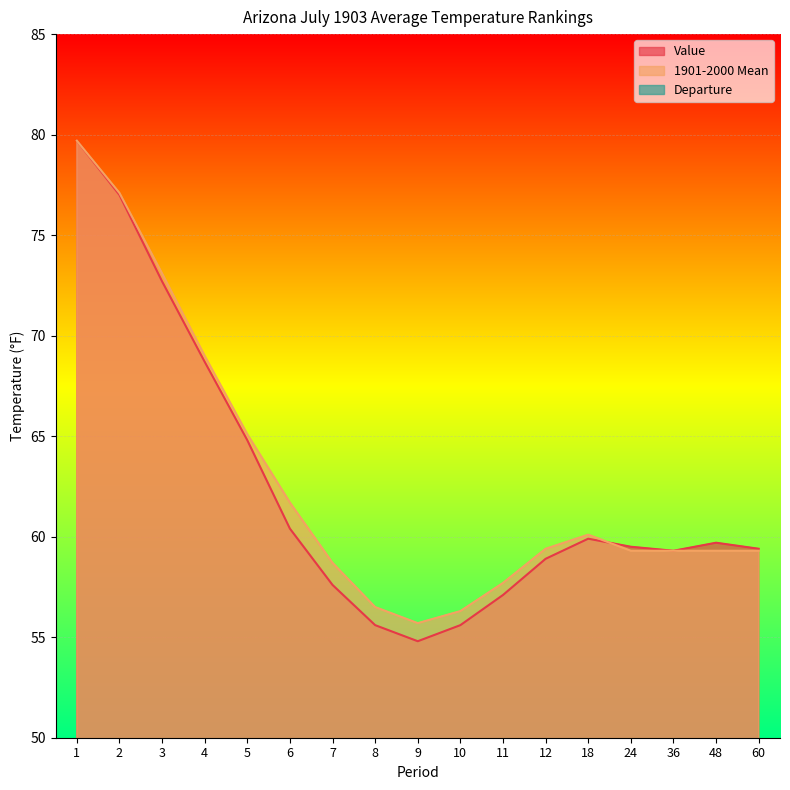

Which has a higher value, 1 or 7?

1